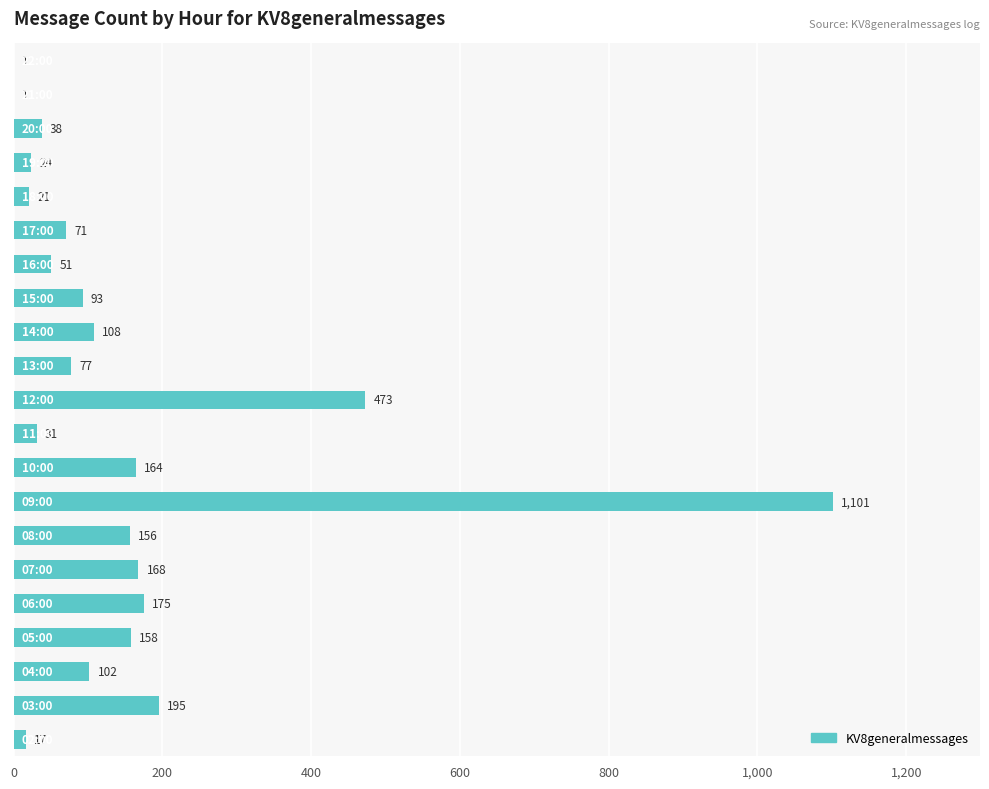

What is the maximum value shown in the chart?

1101